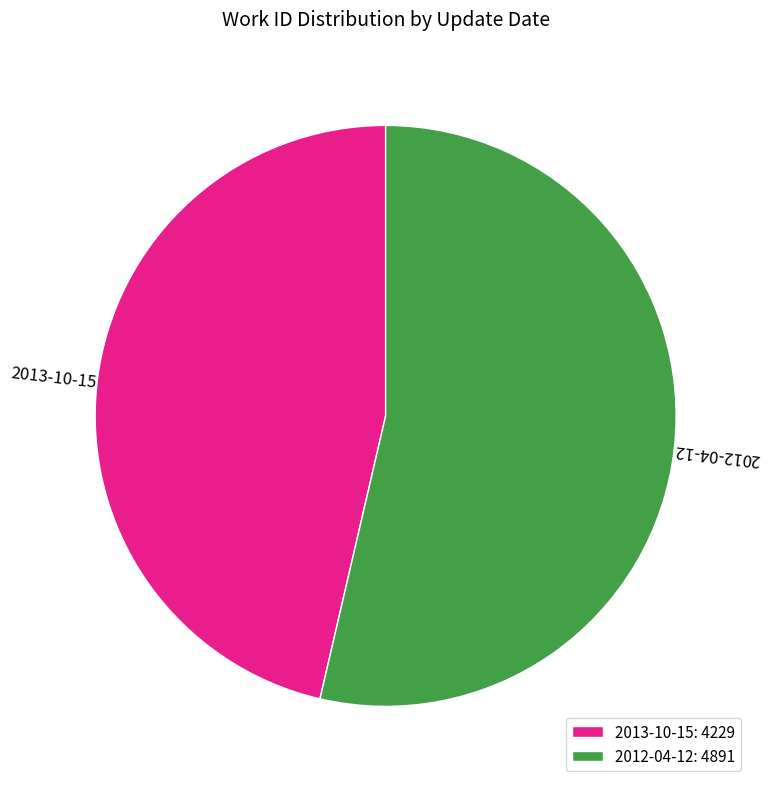

Which has a higher value, 2013-10-15 or 2012-04-12?

2012-04-12